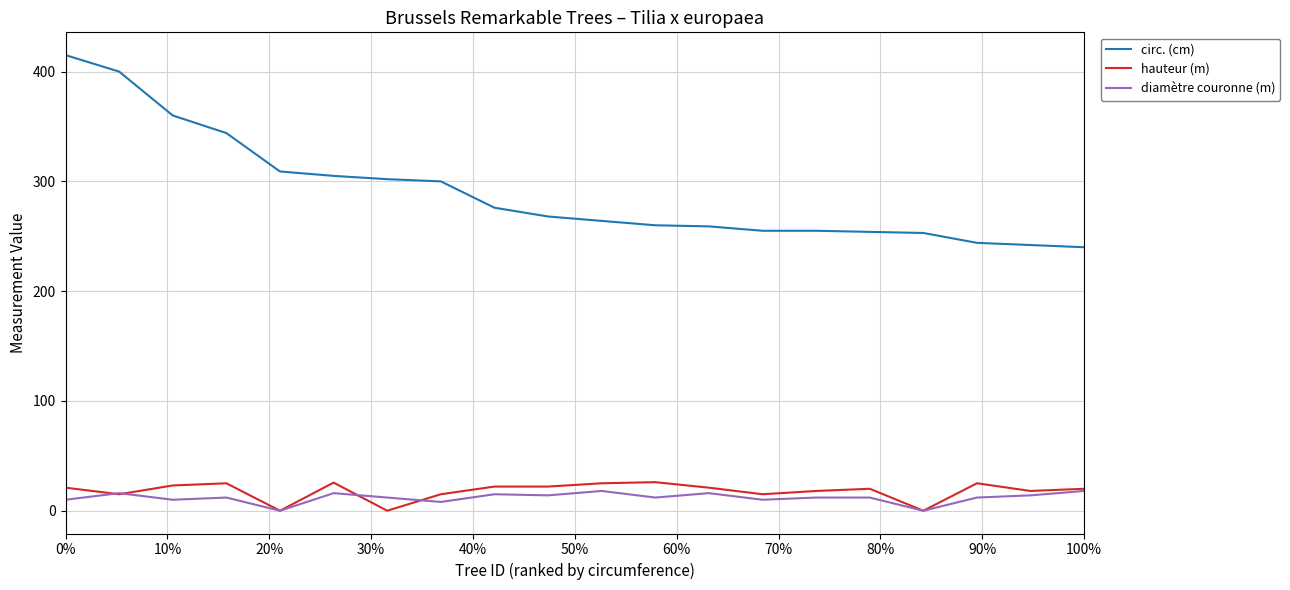

How many categories are shown in the chart?

20